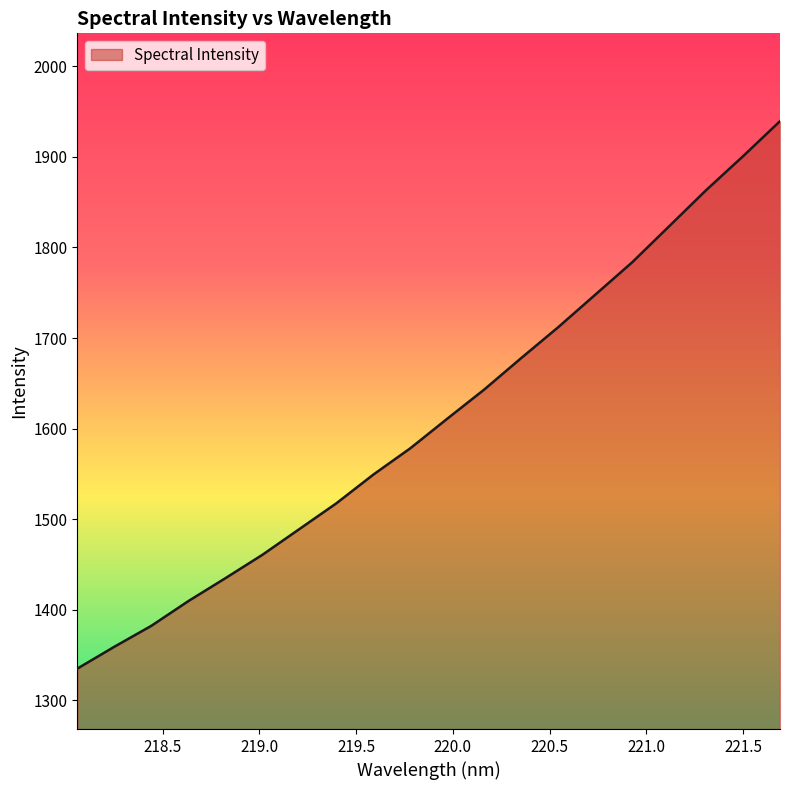

What is the maximum value shown in the chart?

1939.4